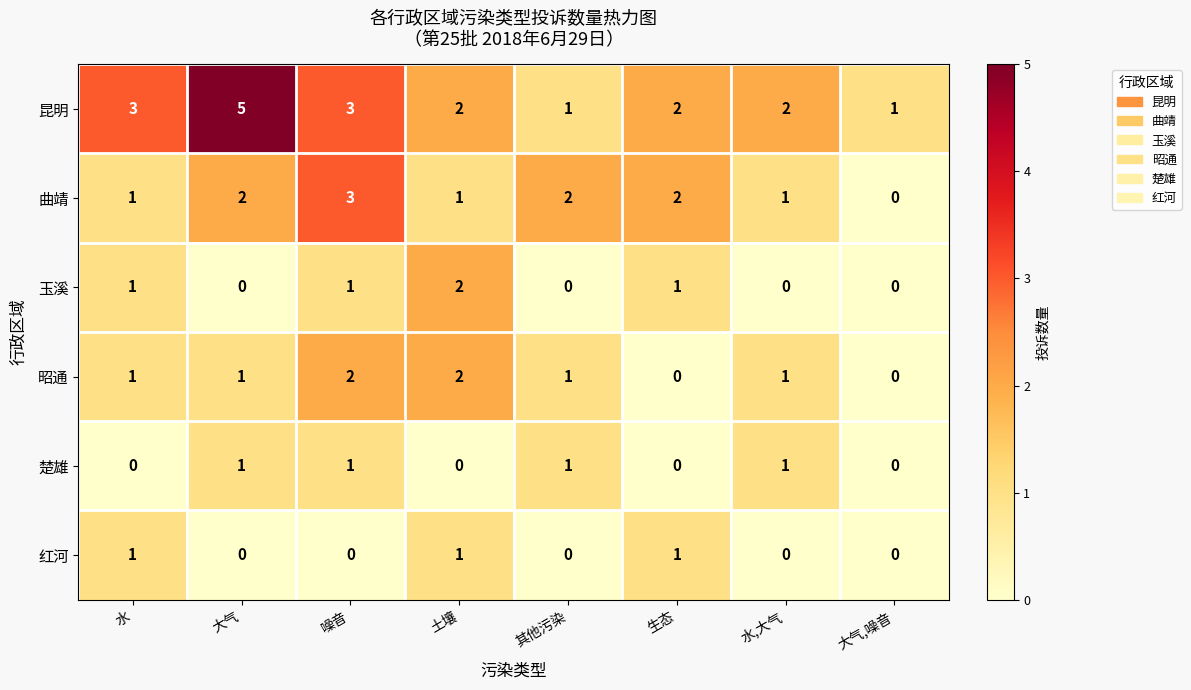

The value of 昭通 at 水 is 1. True or false?

True